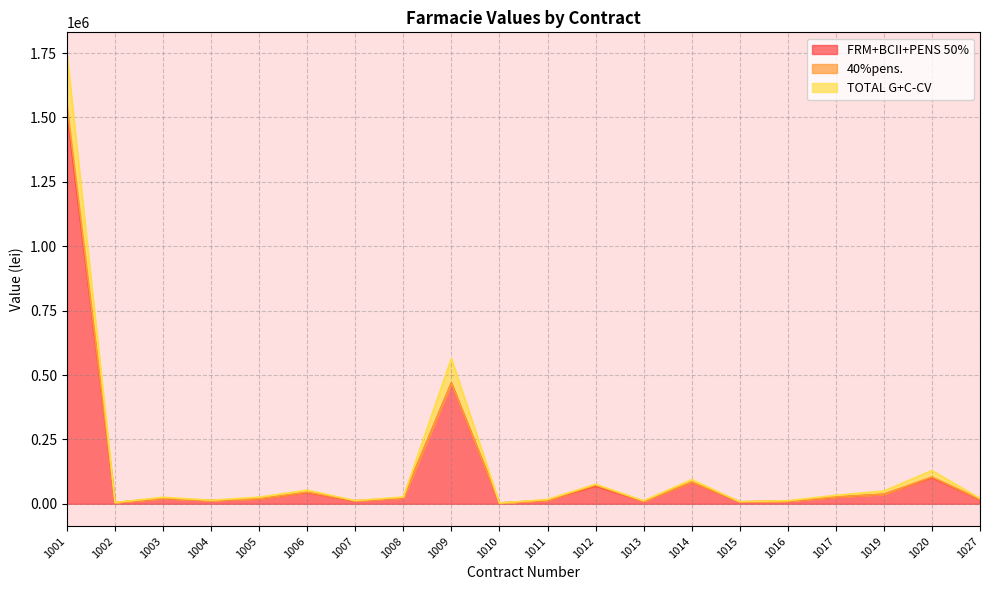

True or false: FRM+BCII+PENS 50% and TOTAL G+C-CV cross at least once.

False